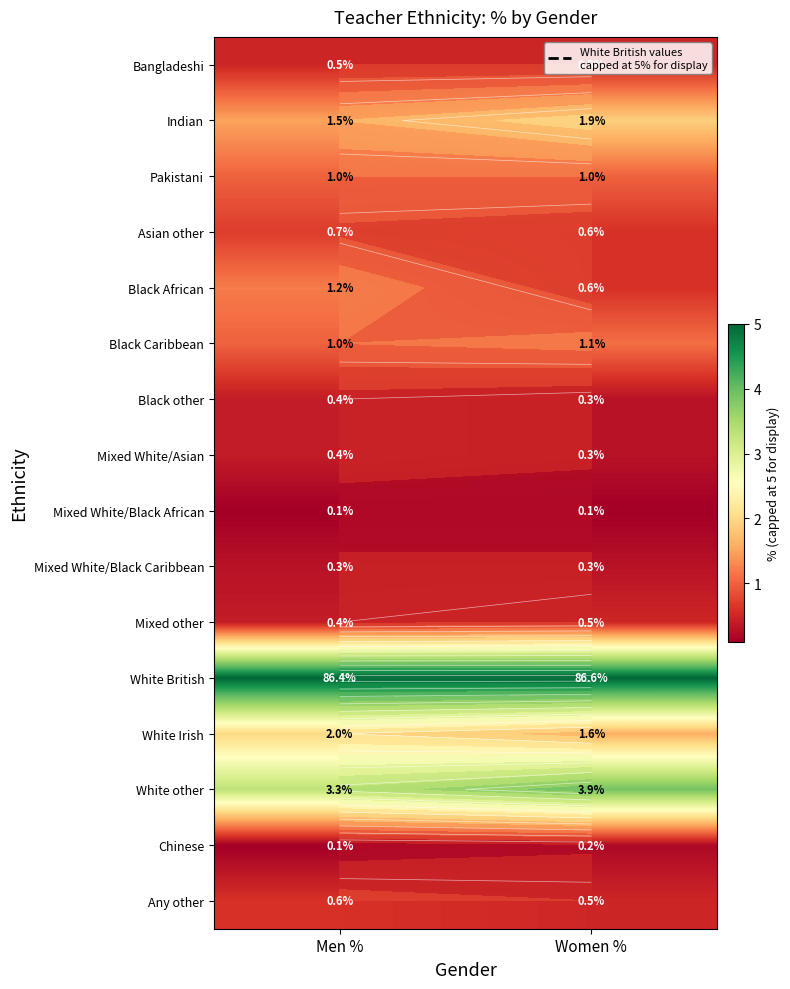

Which series has the largest range (max minus min)?

White other